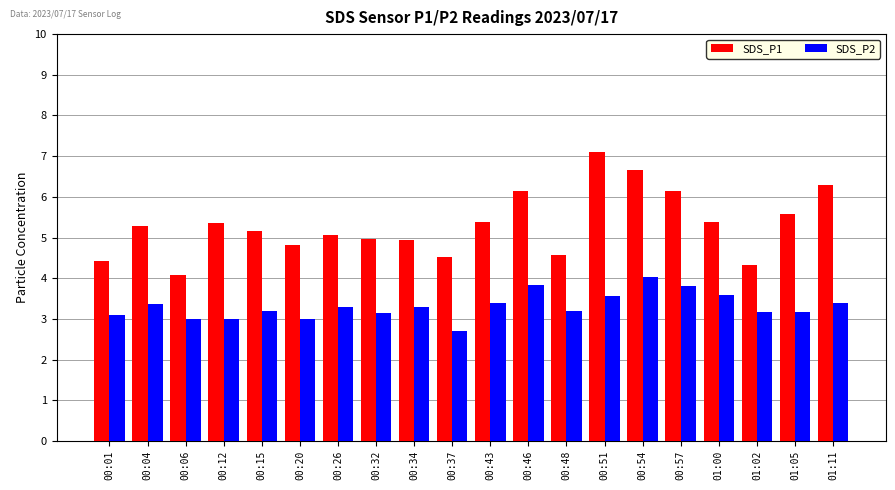

Are the bars grouped side by side (vs. stacked)?

Yes